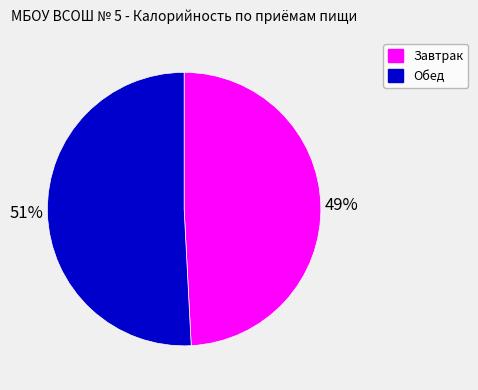

How many slices are in this pie chart?

2